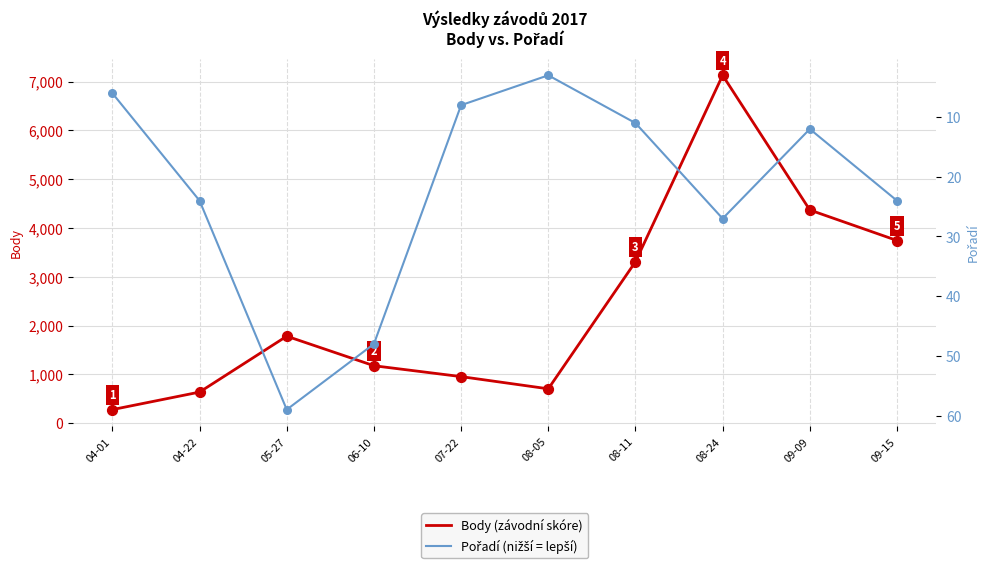

Which series contains the highest Y value?

Body